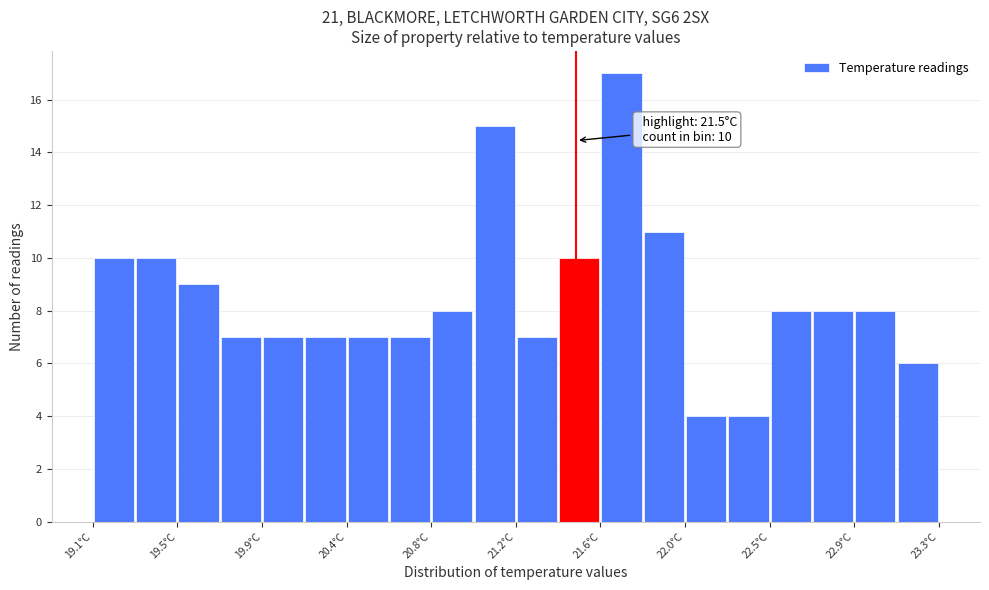

Over which range of the x-axis is the bar tallest?

21.62 to 21.83